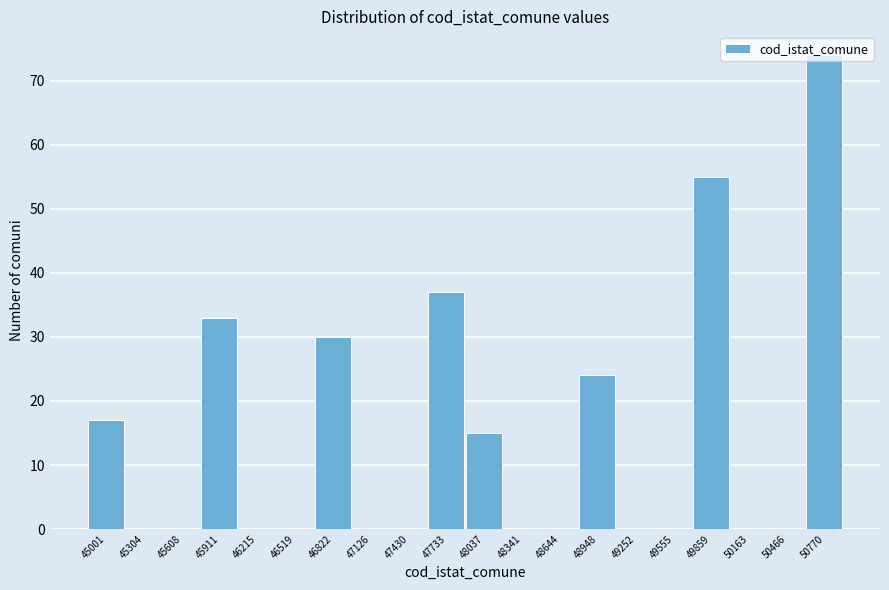

What is the greatest value displayed?

74